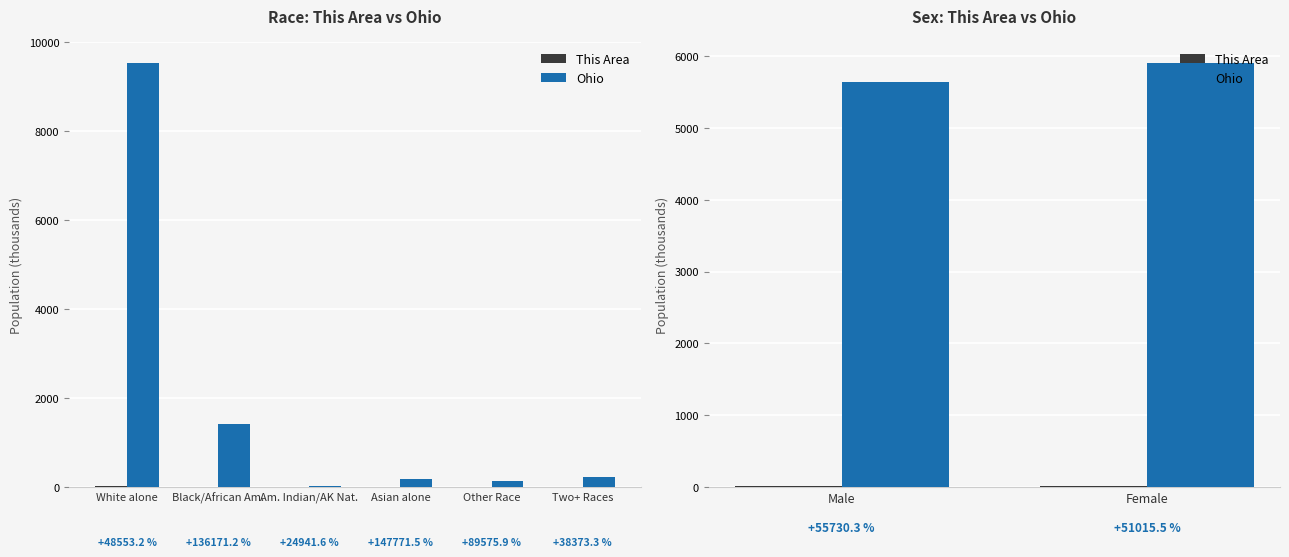

What is the label of the 2nd bar from the left?

Female